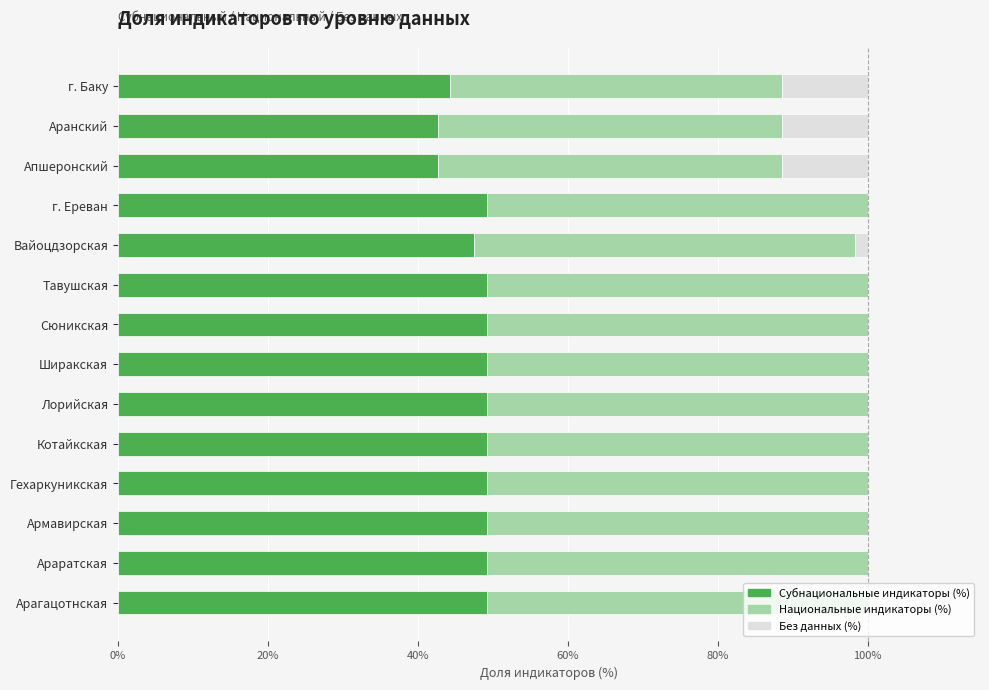

What are all the series names shown in the legend?

Субнациональные индикаторы (%), Национальные индикаторы (%), Без данных (%)